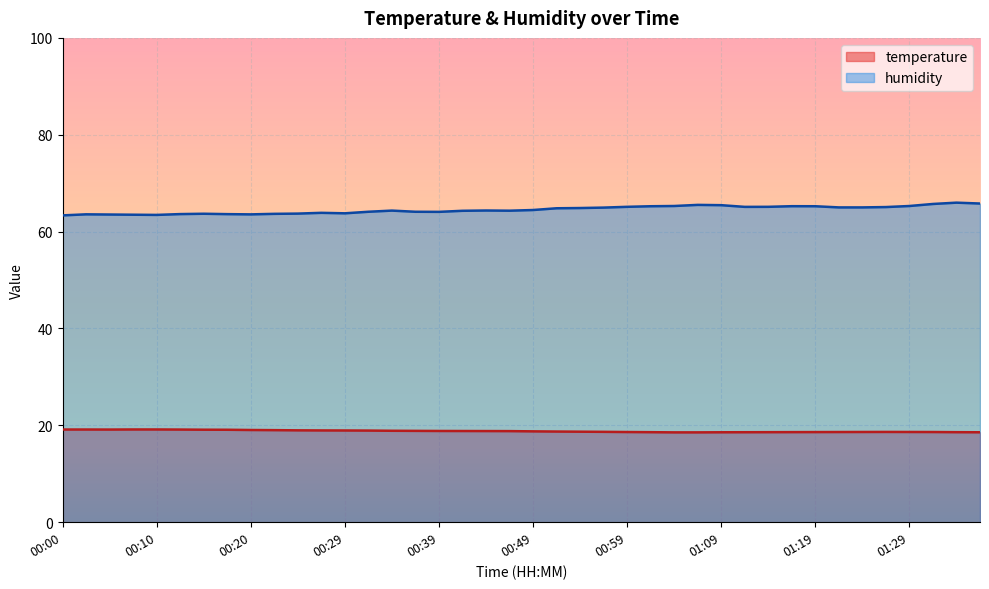

Is it true that humidity equals 65.8 at 01:36?

True